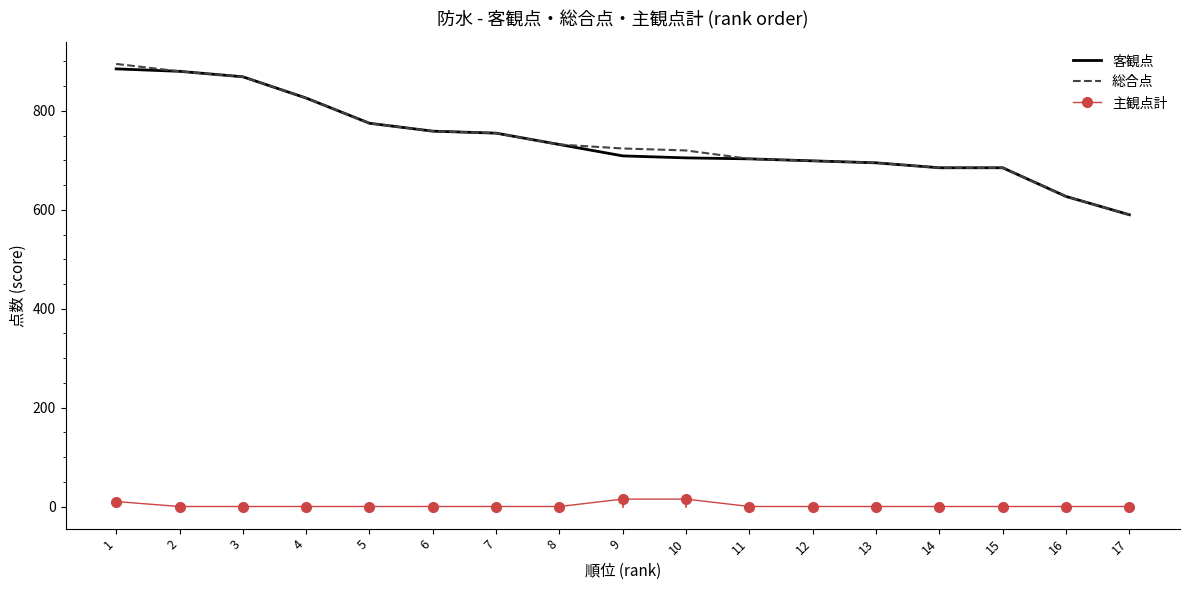

Where does the 総合点 series first go above 724?

1